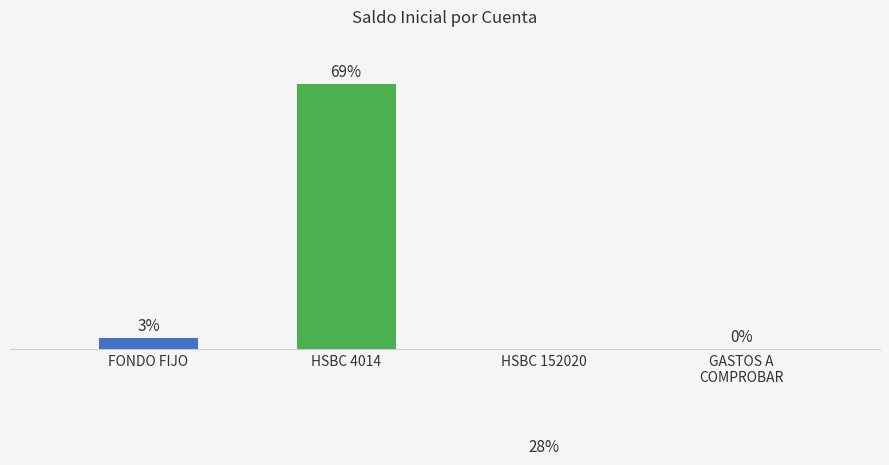

At which category does the chart reach its minimum across all series?

HSBC 152020